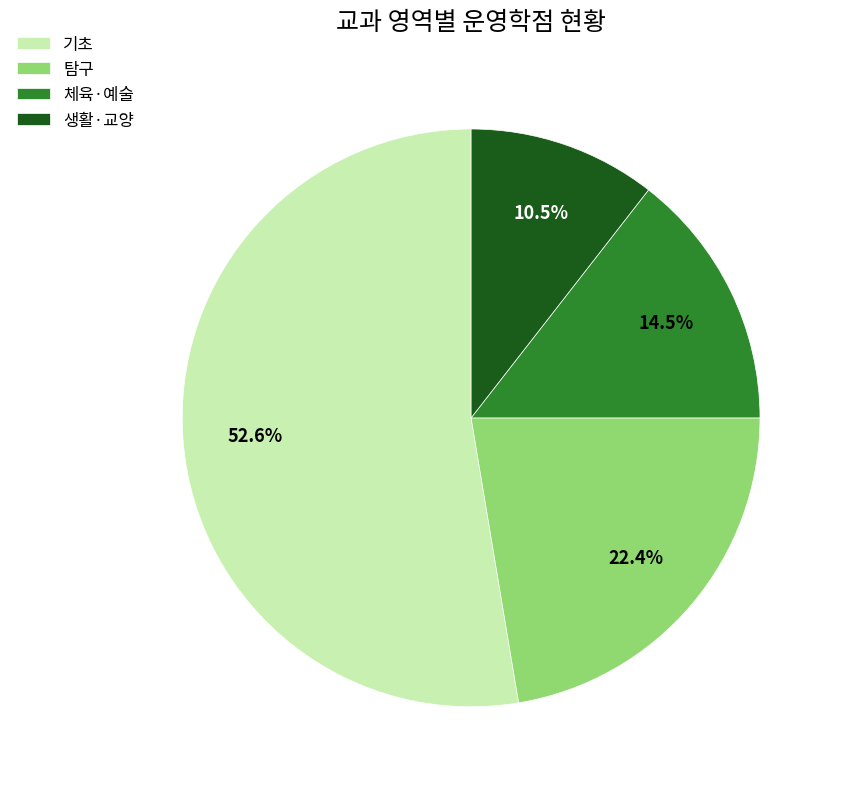

What is the largest slice in the pie chart?

기초